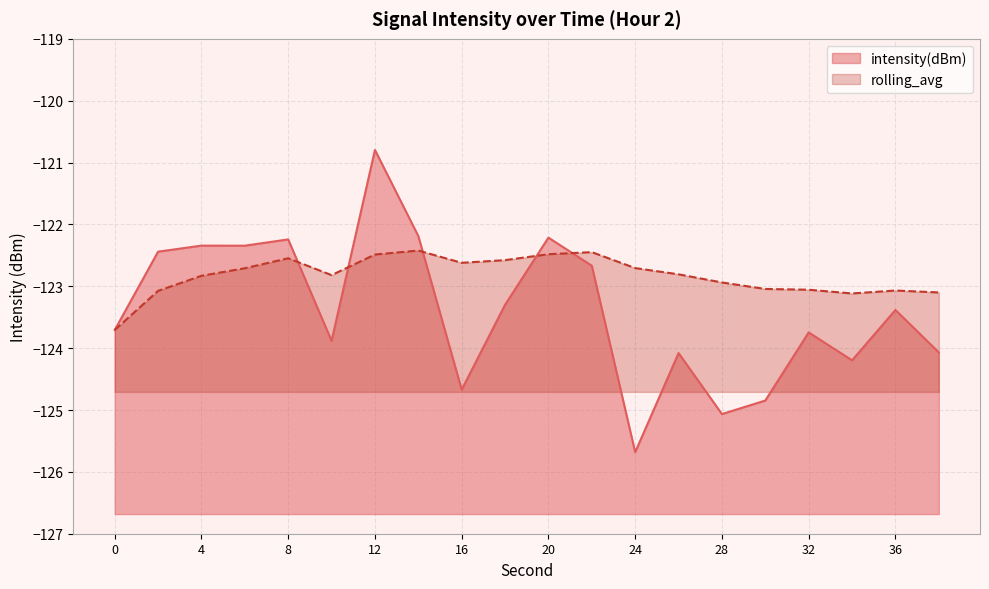

At which category does rolling_avg reach its first local valley?

10